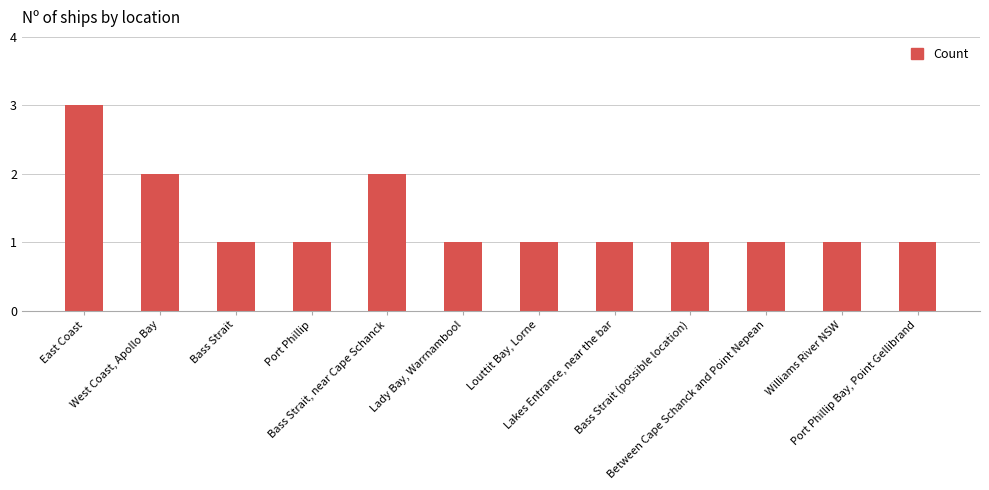

Which has a higher value, West Coast, Apollo Bay or Lakes Entrance, near the bar?

West Coast, Apollo Bay